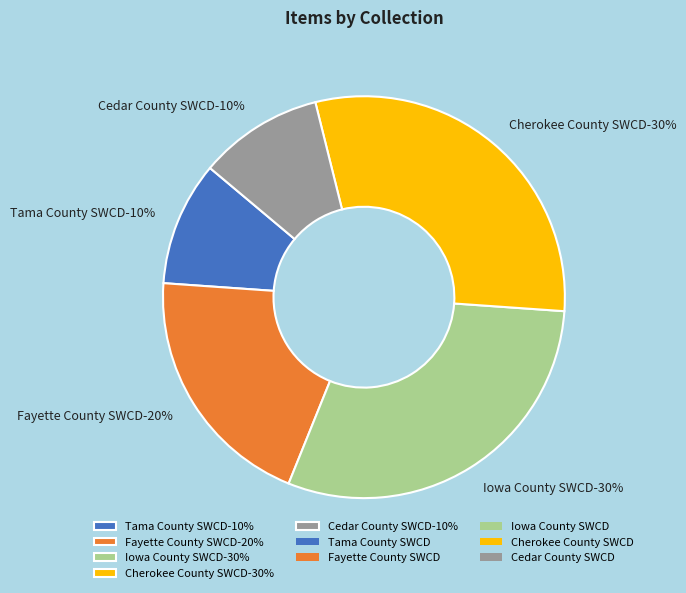

Is it true that Document - Cedar County is 2% of the pie?

False